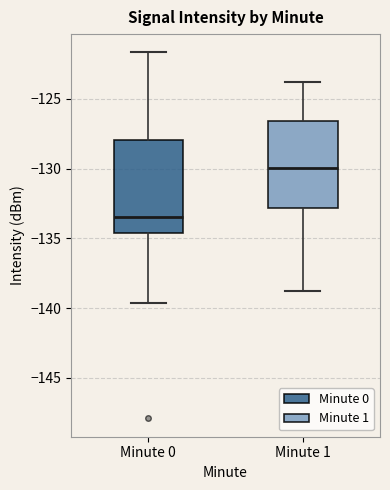

Which box's median line is the lowest?

Minute 0